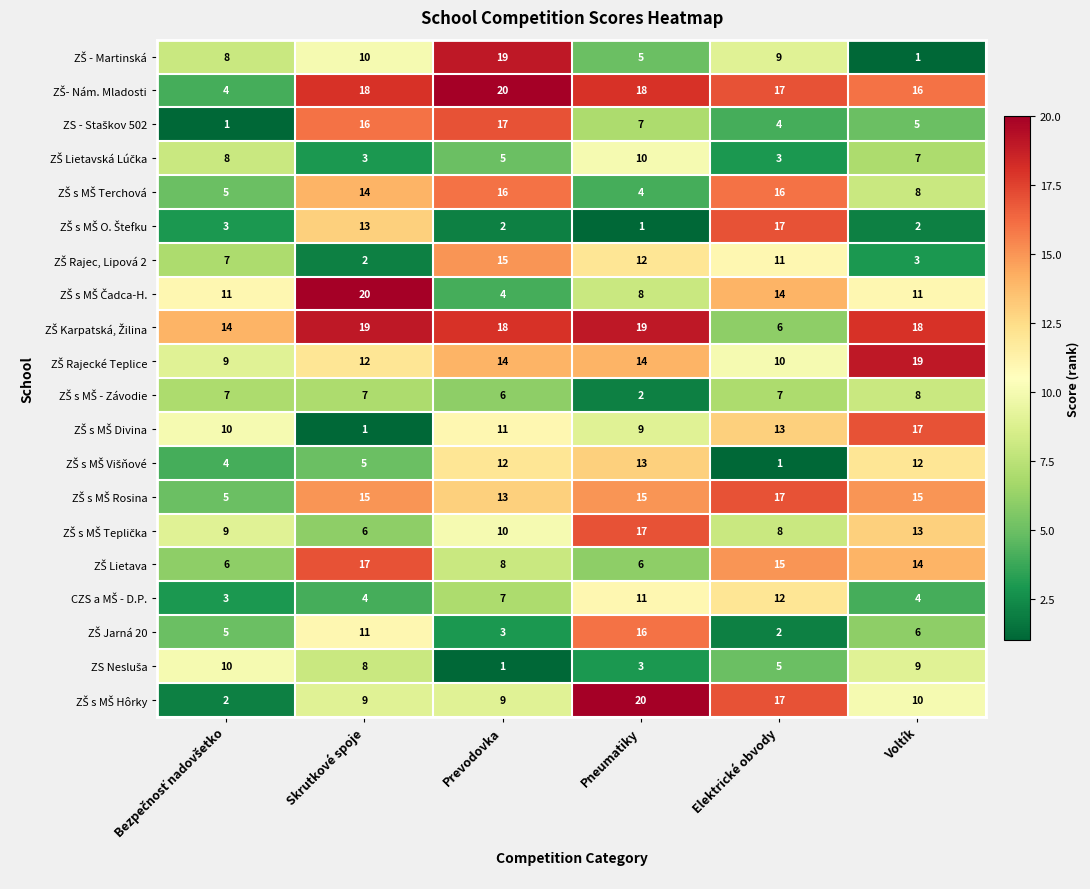

What is the spread (max minus min) of values at Elektrické obvody?

16